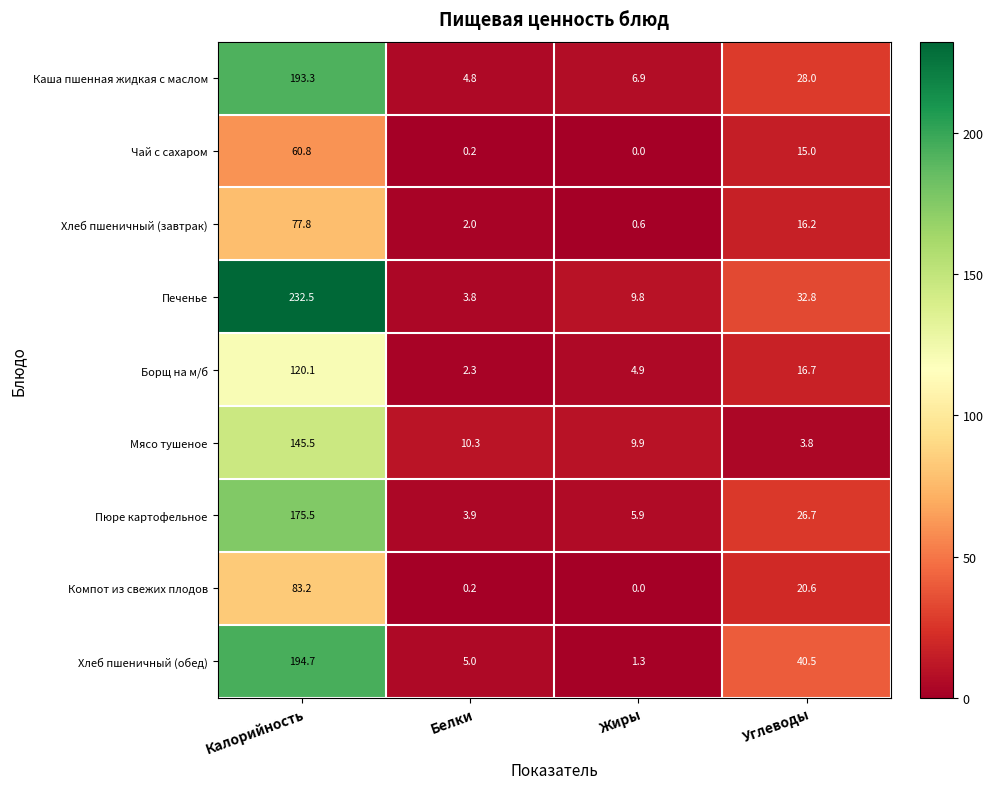

List the series in order of their peak value, lowest first.

Чай с сахаром, Хлеб пшеничный (завтрак), Компот из свежих плодов, Борщ на м/б, Мясо тушеное, Пюре картофельное, Каша пшенная жидкая с маслом, Хлеб пшеничный (обед), Печенье